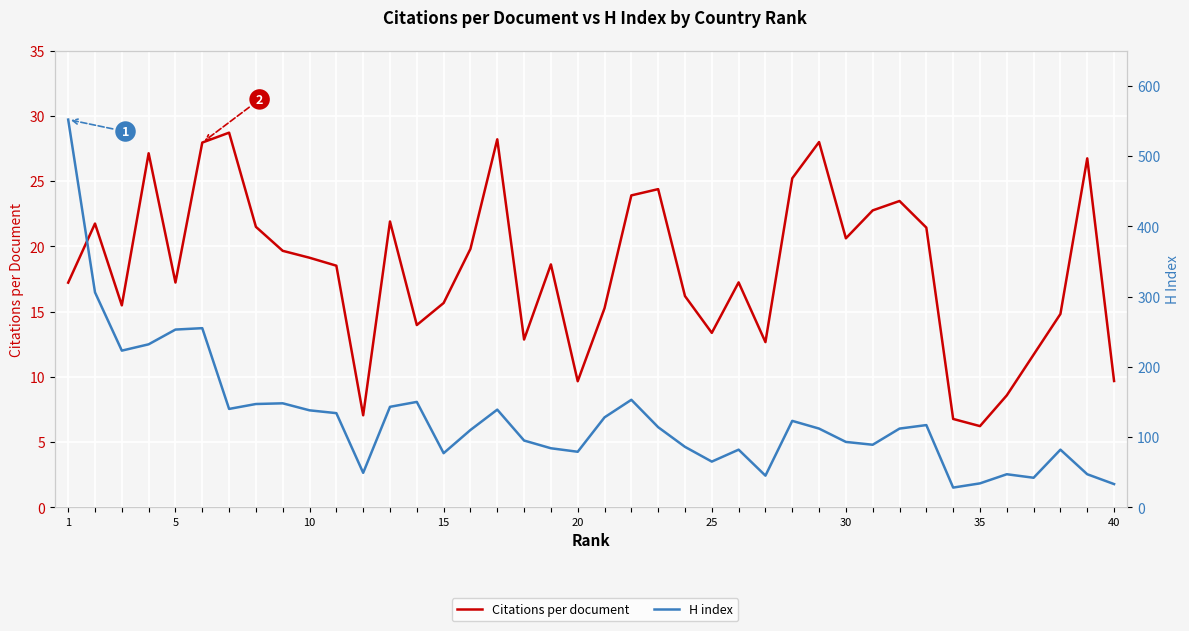

True or false: Citations per document has more than 0 points higher than both neighbors.

True